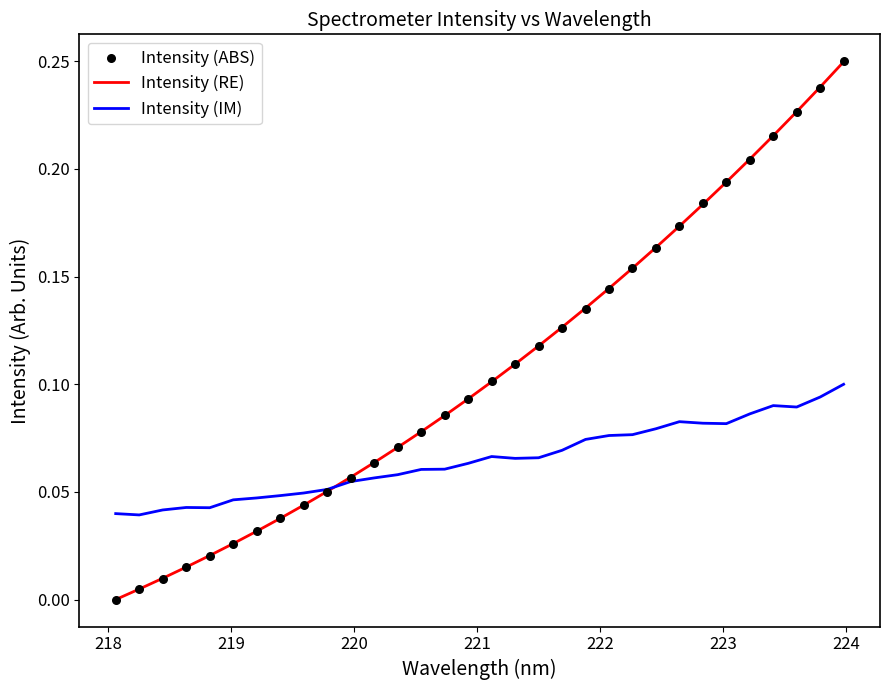

Which series has the largest total across all categories?

Intensity (RE)